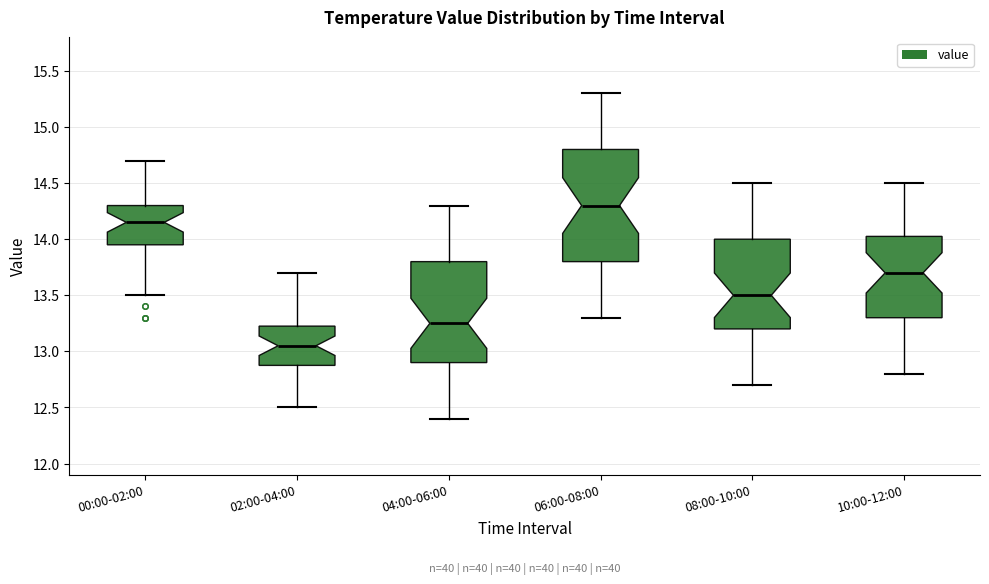

Reading left to right, read every box against the y-axis: the position of its median line, the range the box covers, and the ends of its whiskers. The values are not printed on the chart, so give them approximately, as read against the axis.

00:00-02:00: median 14.15, box 13.95 to 14.30, whiskers 13.50 to 14.70
02:00-04:00: median 13.05, box 12.90 to 13.25, whiskers 12.50 to 13.70
04:00-06:00: median 13.25, box 12.90 to 13.80, whiskers 12.40 to 14.30
06:00-08:00: median 14.30, box 13.80 to 14.80, whiskers 13.30 to 15.30
08:00-10:00: median 13.50, box 13.20 to 14.00, whiskers 12.70 to 14.50
10:00-12:00: median 13.70, box 13.30 to 14.05, whiskers 12.80 to 14.50